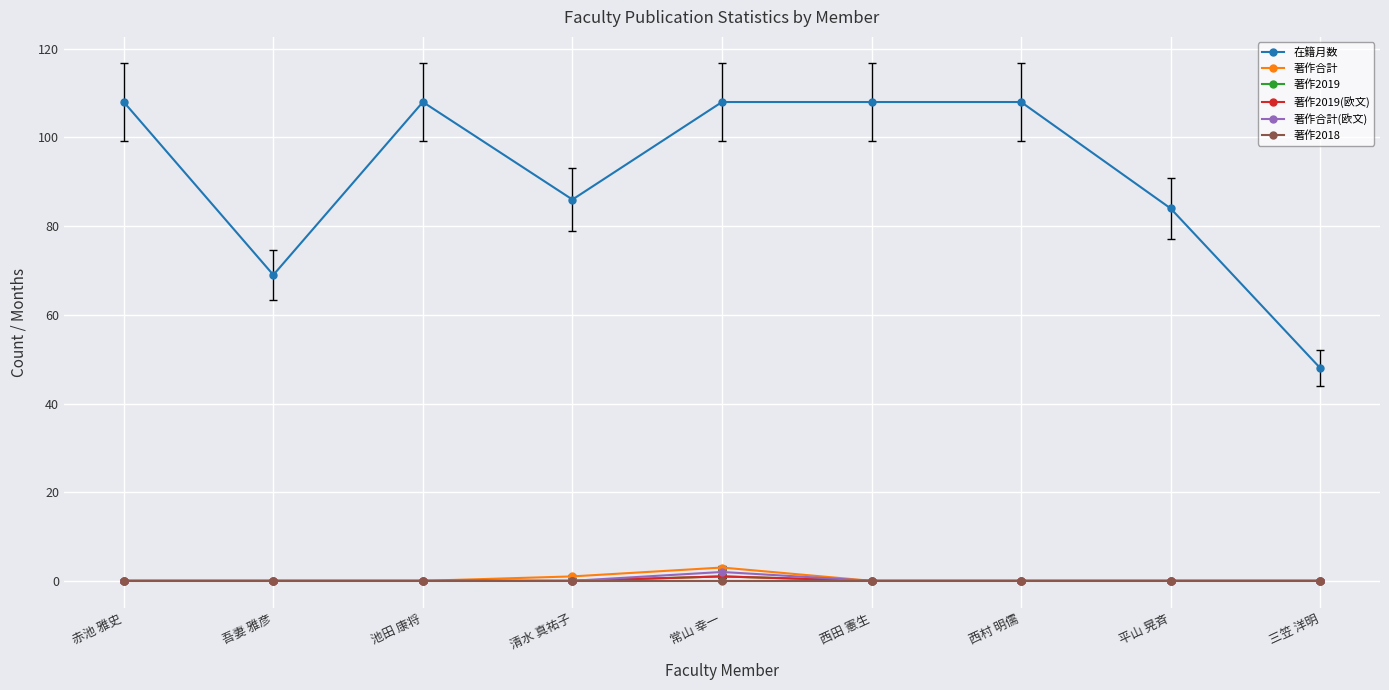

How many 著作合計 values are between 0 and 1?

8